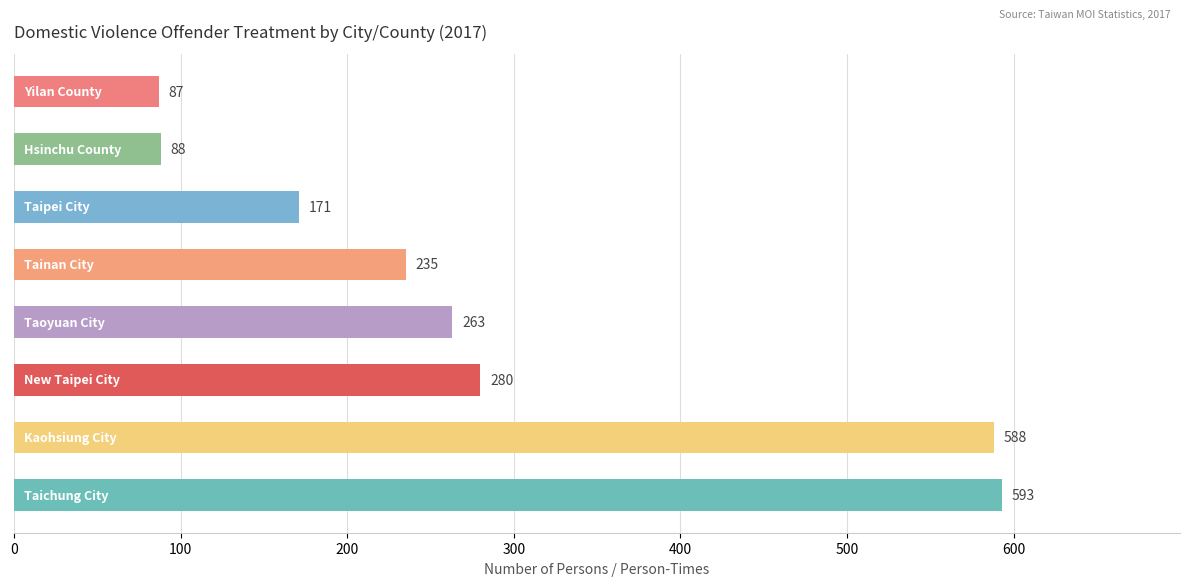

Does the chart contain any negative values?

No